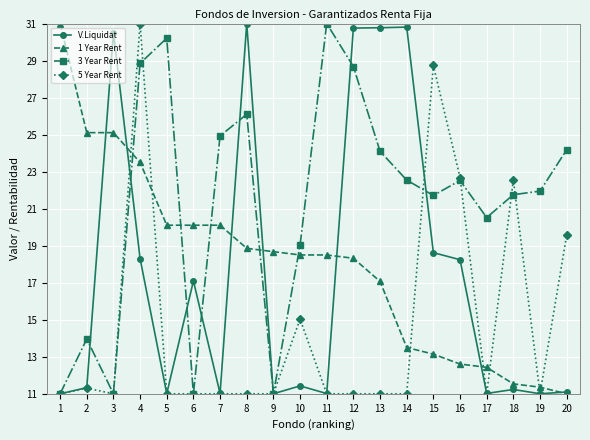

At 15, list the series in order from smallest to largest.

1 Year Rent, V.Liquidat, 3 Year Rent, 5 Year Rent